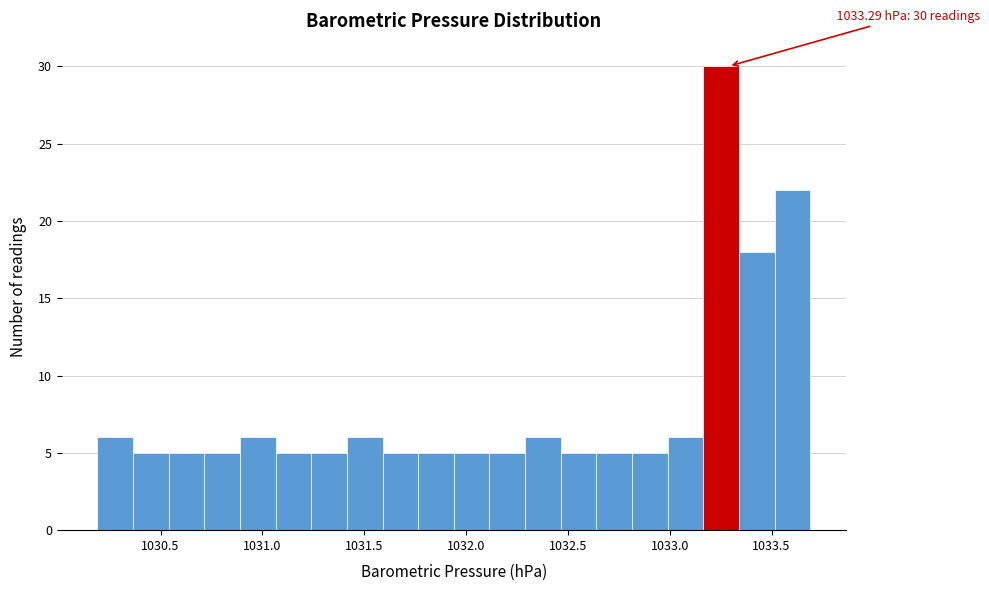

Around what value on the x-axis is the tallest bar? Give the approximate position of its centre, as read against the axis.

1033.25